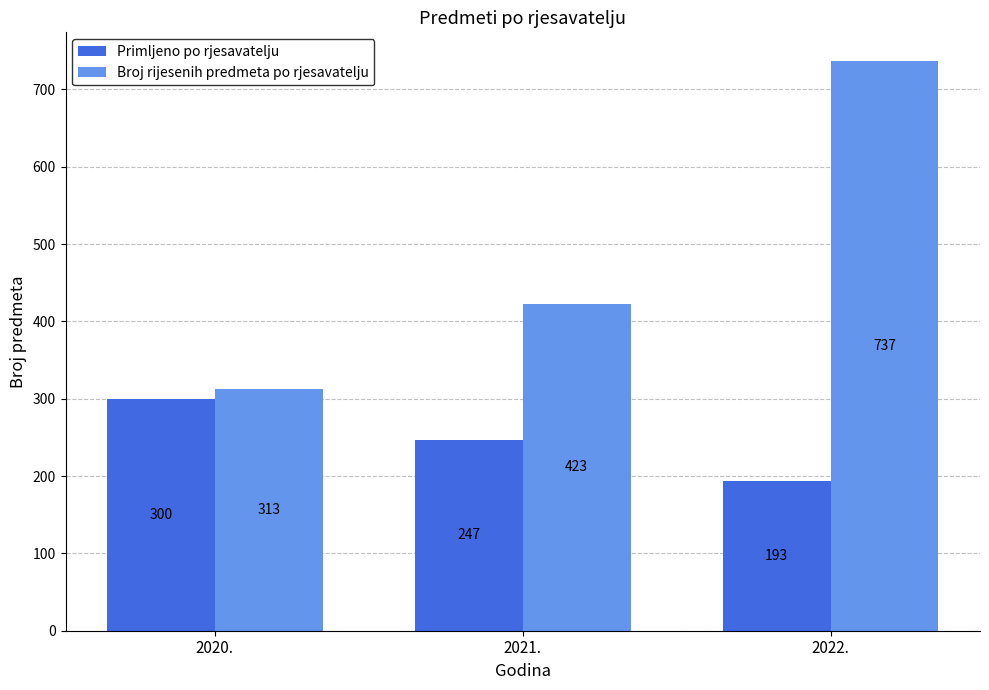

What is the difference between the second highest and minimum values in the Primljeno po rjesavatelju series?

54